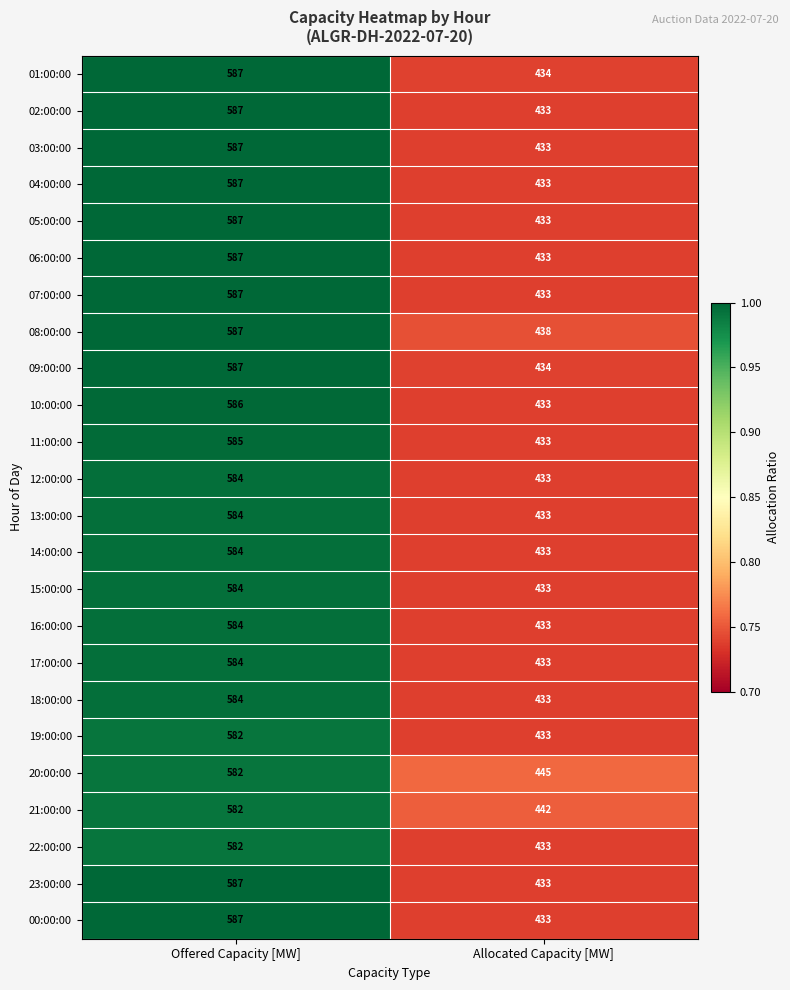

What is the smallest value displayed?

433